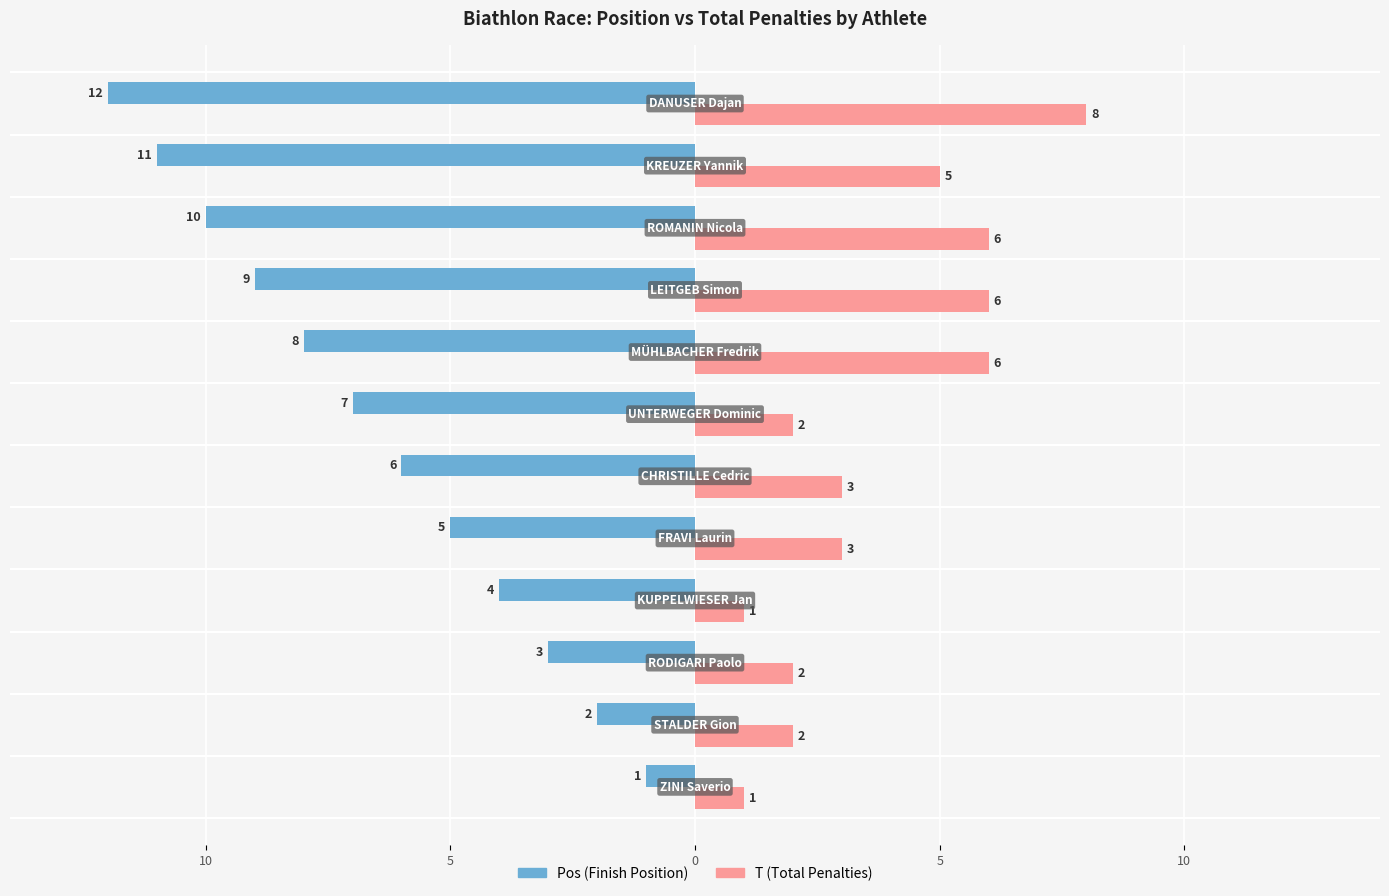

What are all the series names shown in the legend?

Pos (Finish Position), T (Total Penalties)